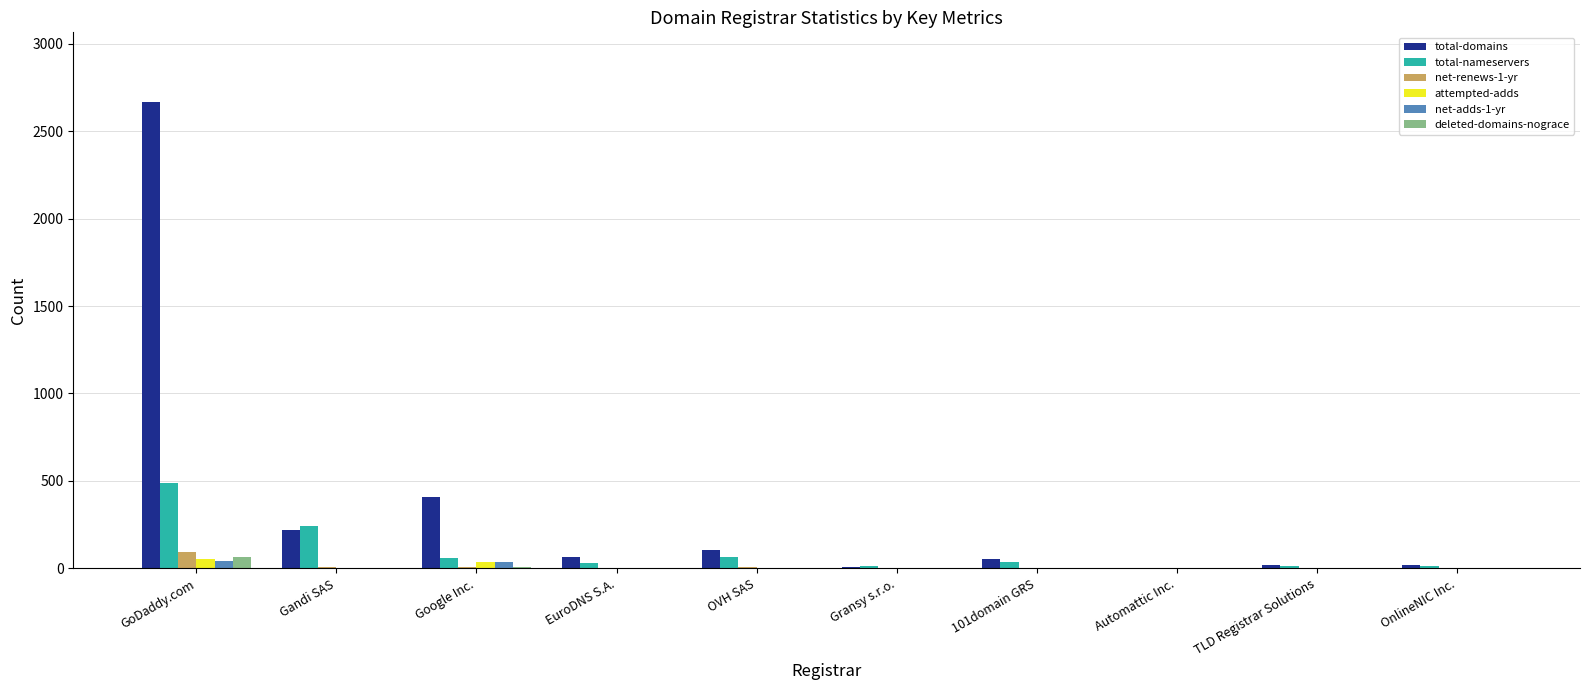

Which series changed the most between GoDaddy.com and 101domain GRS?

total-domains